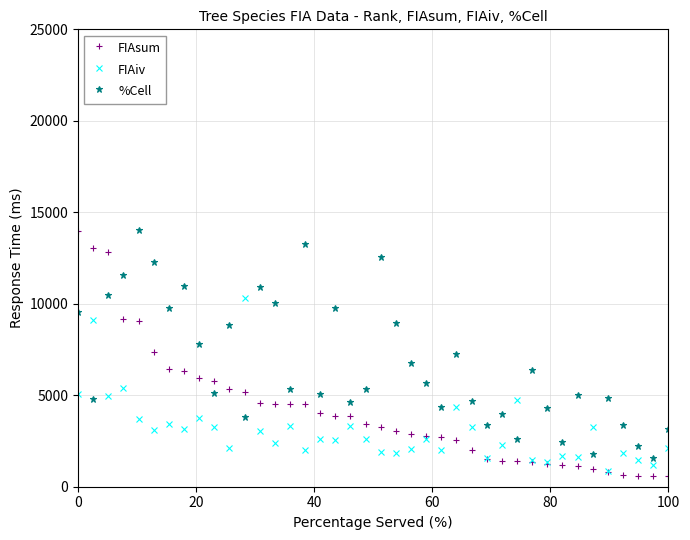

Does the chart display data point markers on the line(s)?

Yes